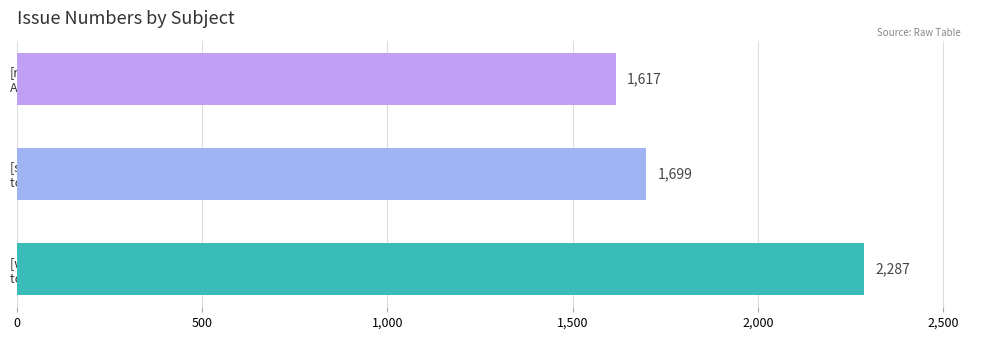

List the labels in order of value, largest first.

[waterfox] Add from aur
to pcr., [sc-im] Add package
to PCR, [rxvt-unicode-pixbuf]
Add package to PCR